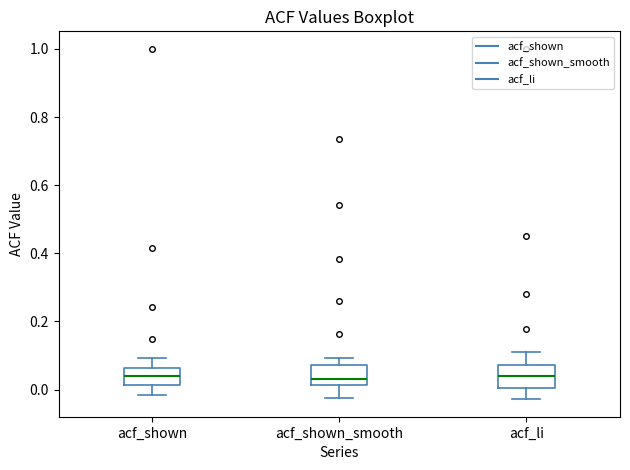

Reading left to right, read every box against the y-axis: the position of its median line, the range the box covers, and the ends of its whiskers. The values are not printed on the chart, so give them approximately, as read against the axis.

acf_shown: median 0.04, box 0.02 to 0.06, whiskers -0.02 to 0.10
acf_shown_smooth: median 0.04, box 0.02 to 0.08, whiskers -0.02 to 0.10
acf_li: median 0.04, box 0.00 to 0.08, whiskers -0.02 to 0.12